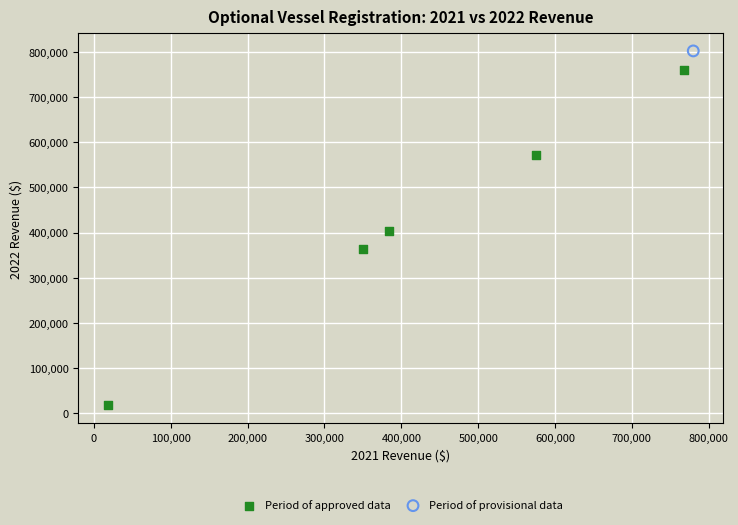

What are all the series names shown in the legend?

Period of approved data, Period of provisional data